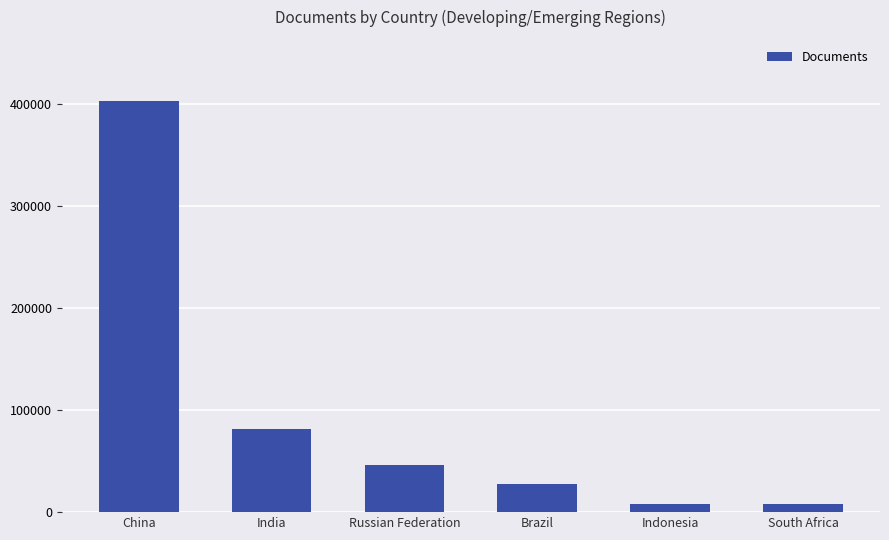

Which category has the highest value across all series?

China